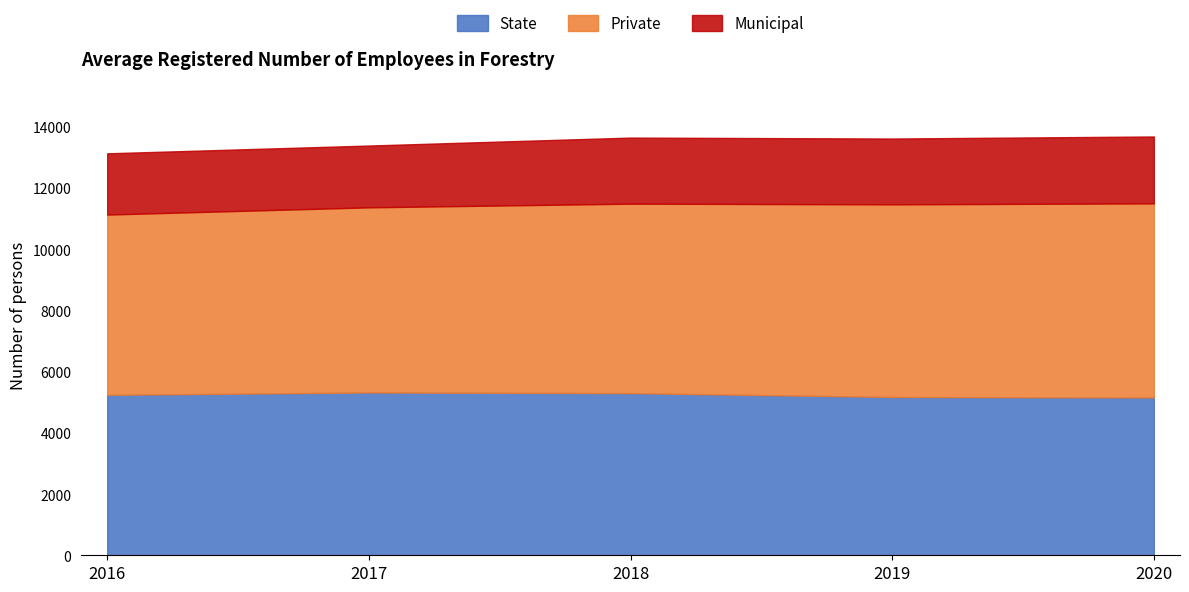

What is the minimum value for Municipal?

2001